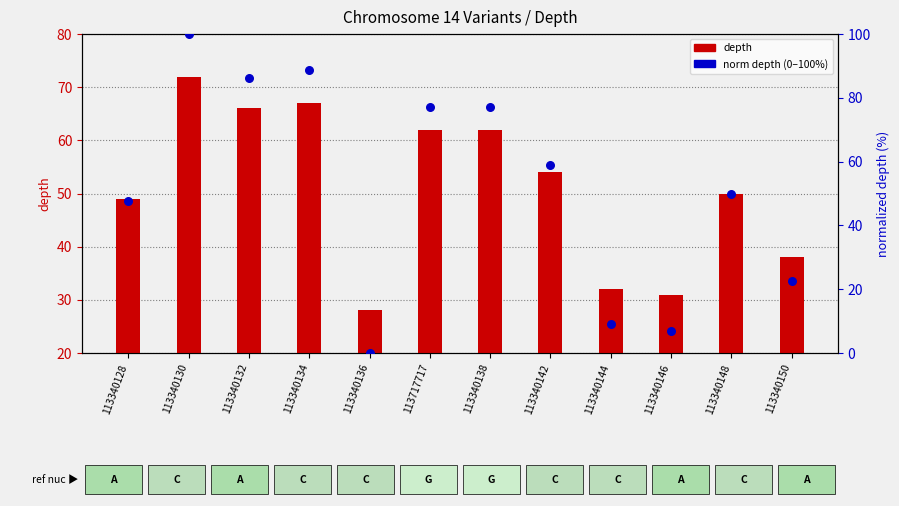

Which series reaches the minimum Y coordinate?

norm depth